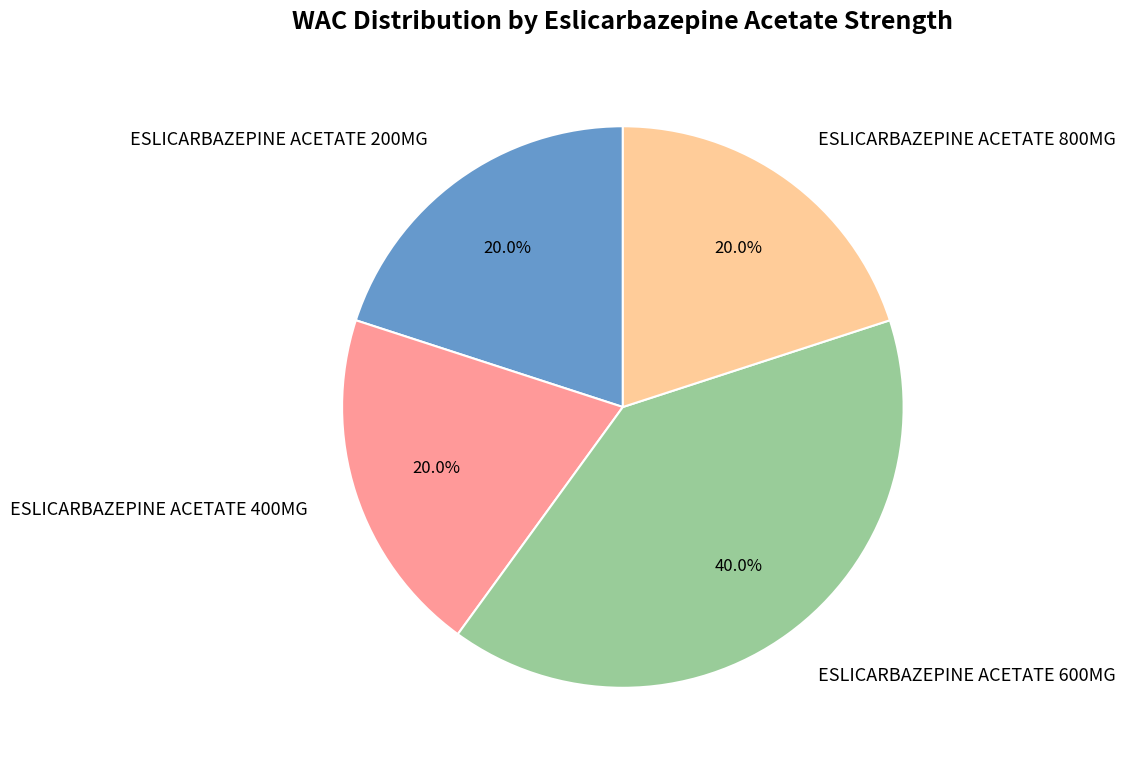

Is there any slice that represents more than half of the pie?

No